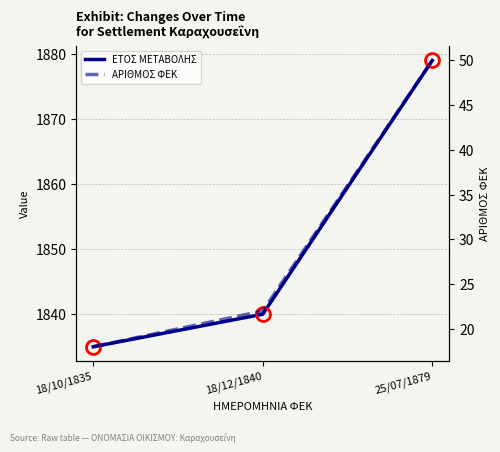

What is the value of the ΕΤΟΣ ΜΕΤΑΒΟΛΗΣ point at the 3rd from the left?

1879